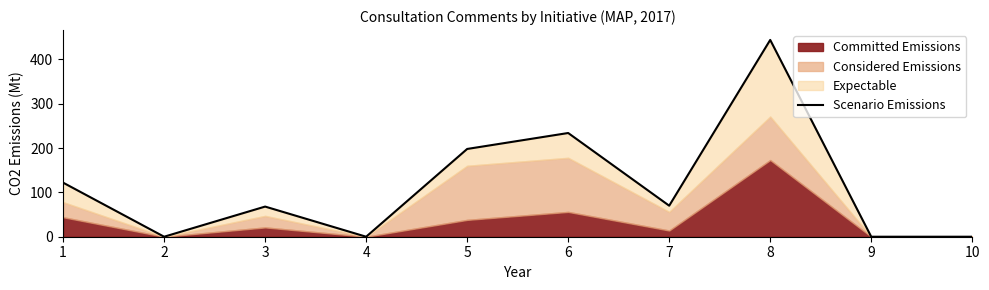

Does the chart have visible grid lines?

No